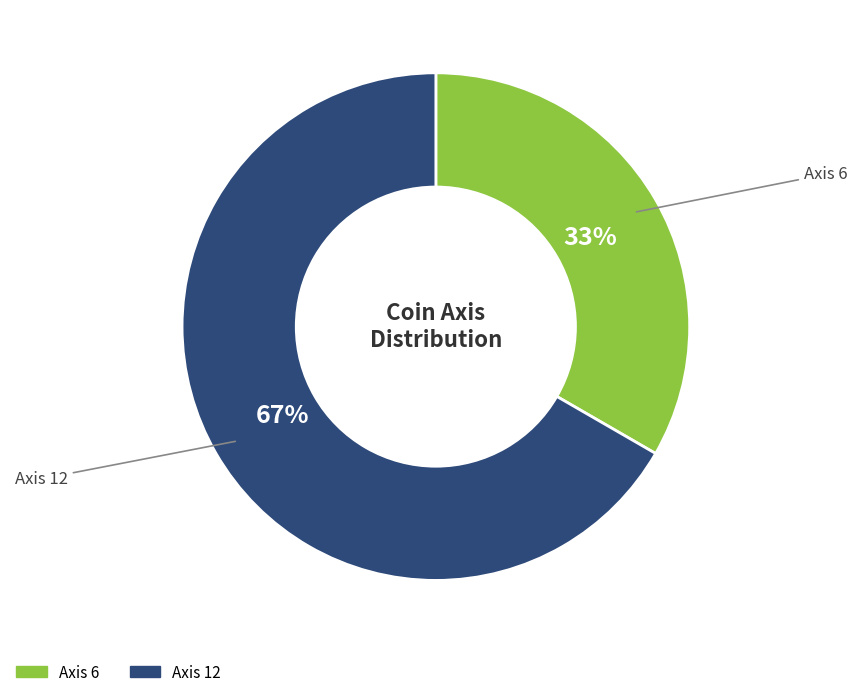

Which slice is the smallest?

Axis 6